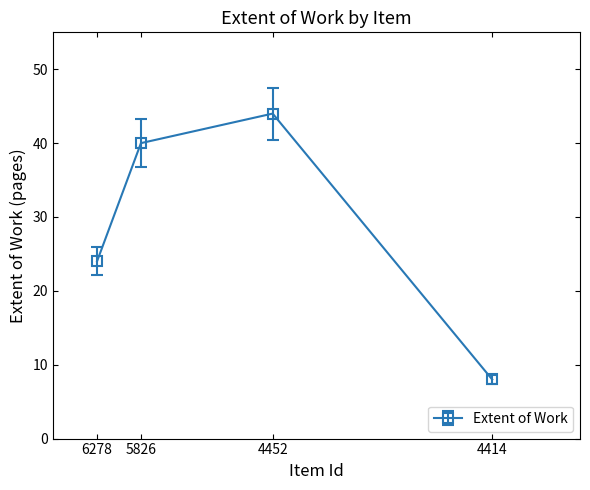

What is the difference between the maximum and minimum values?

36